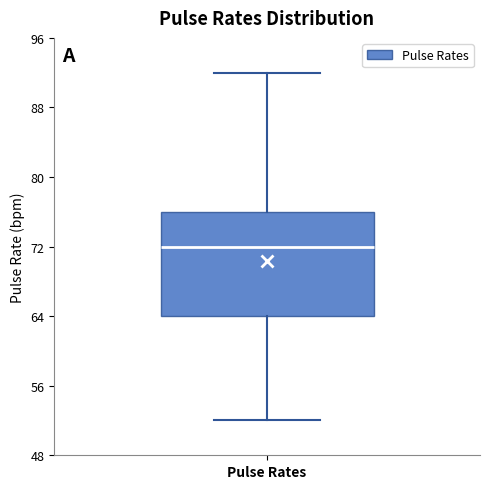

Read this box plot against the y-axis: the position of the median line, the range covered by the box, and the ends of both whiskers. The values are not printed on the chart, so give them approximately, as read against the axis.

median 72, box 64 to 76, whiskers 52 to 92